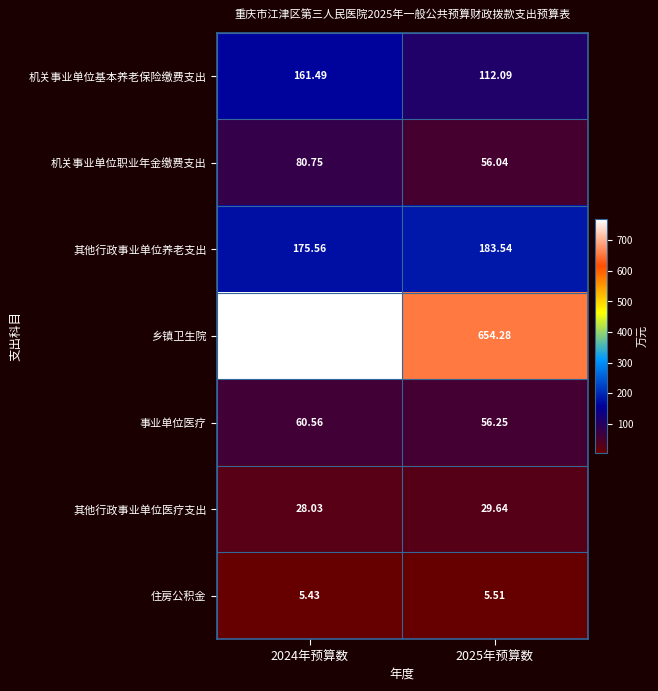

Which series has the largest range (max minus min)?

乡镇卫生院